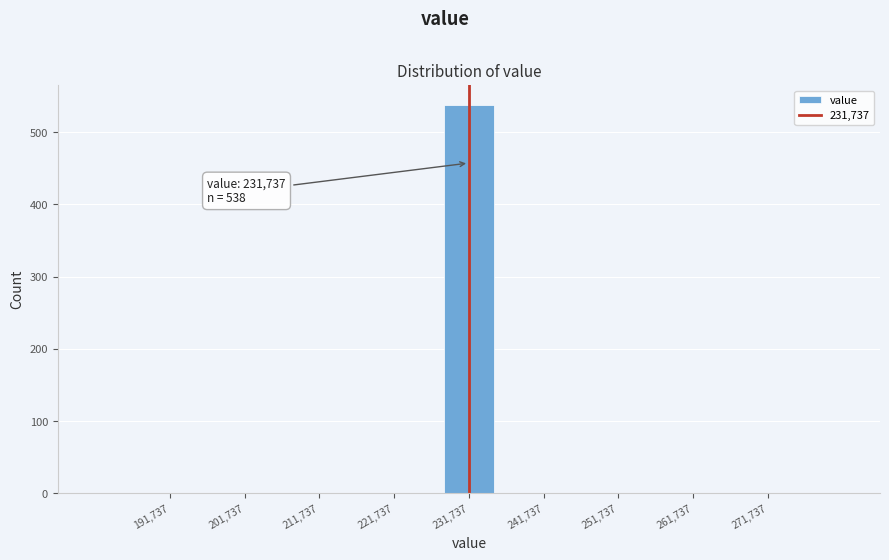

Which range on the x-axis has the tallest bar?

228000 to 235000